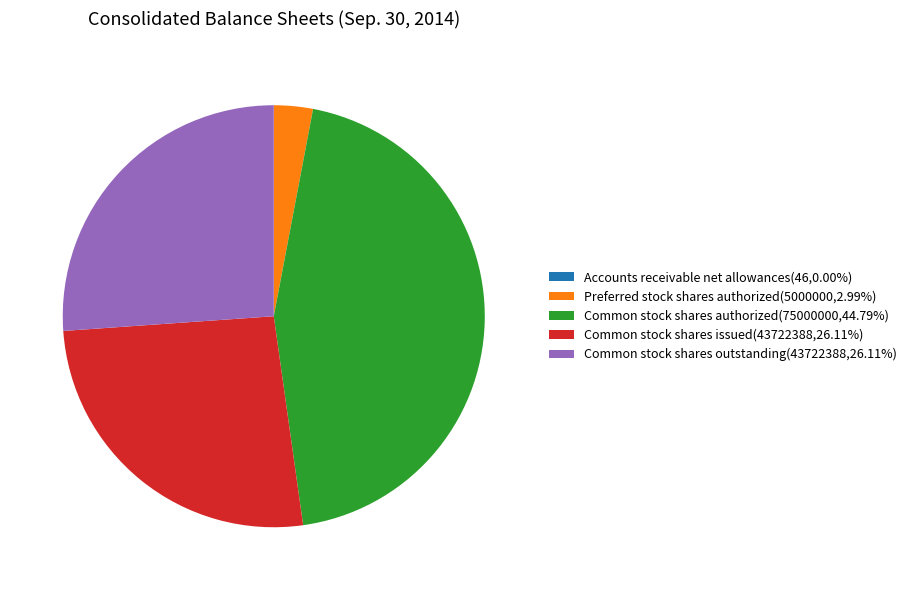

Does Common stock shares outstanding(43722388,26.11%) represent more than half of the total?

No